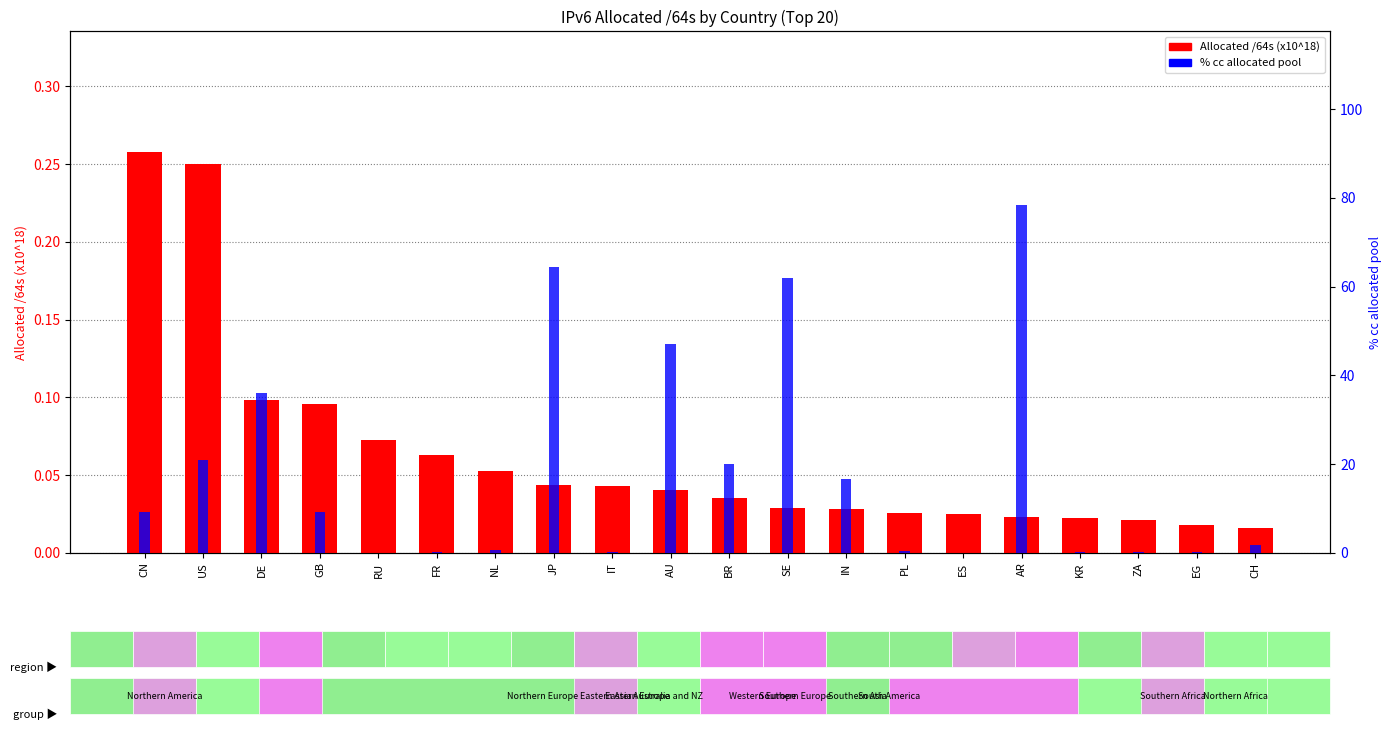

What is the value of the Allocated /64s (x10^18) bar at the 3rd from the left?

0.1